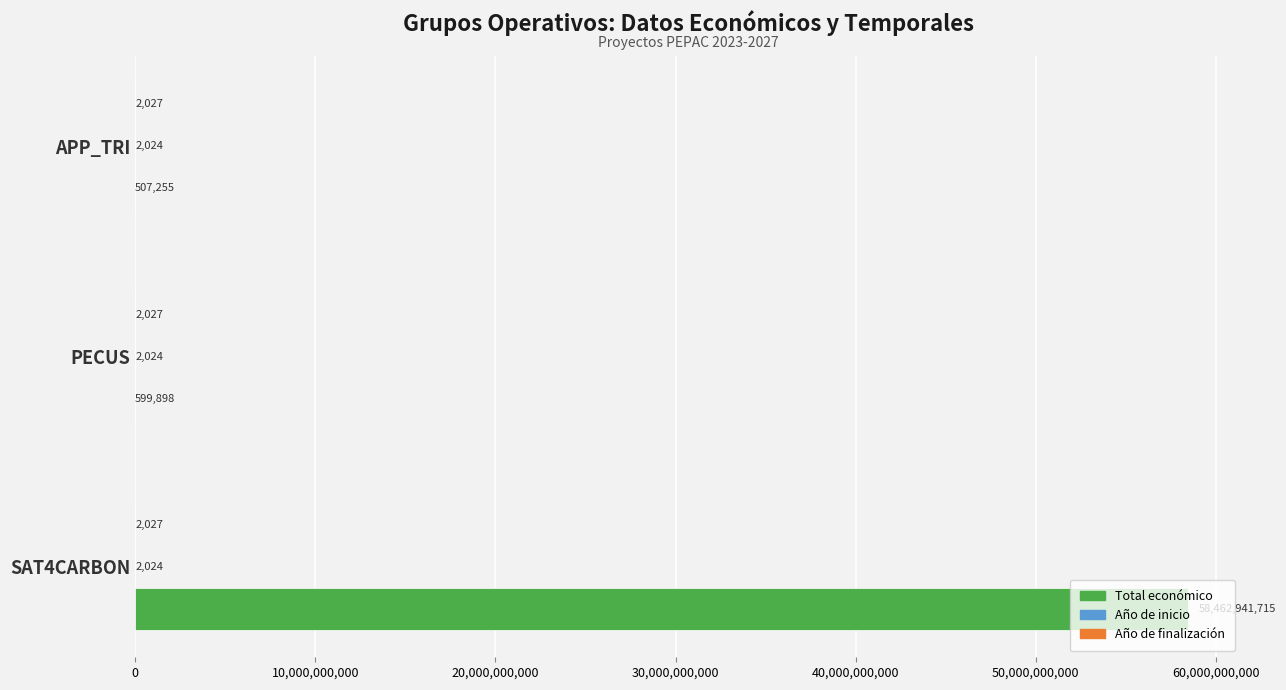

What value does the Total económico series have at PECUS, to the nearest 100?

599900